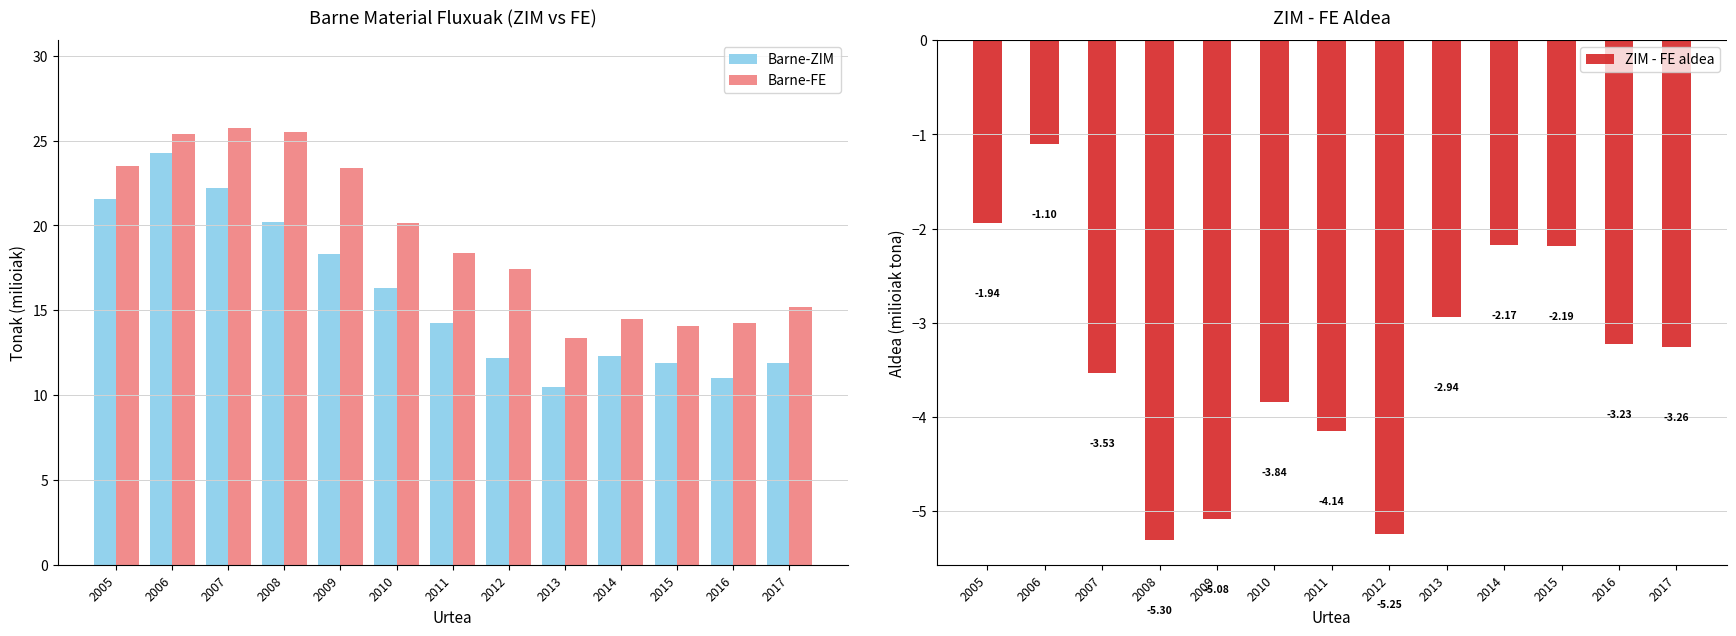

Rank the series by their maximum value, from lowest to highest.

ZIM - FE aldea, Barne-ZIM, Barne-FE